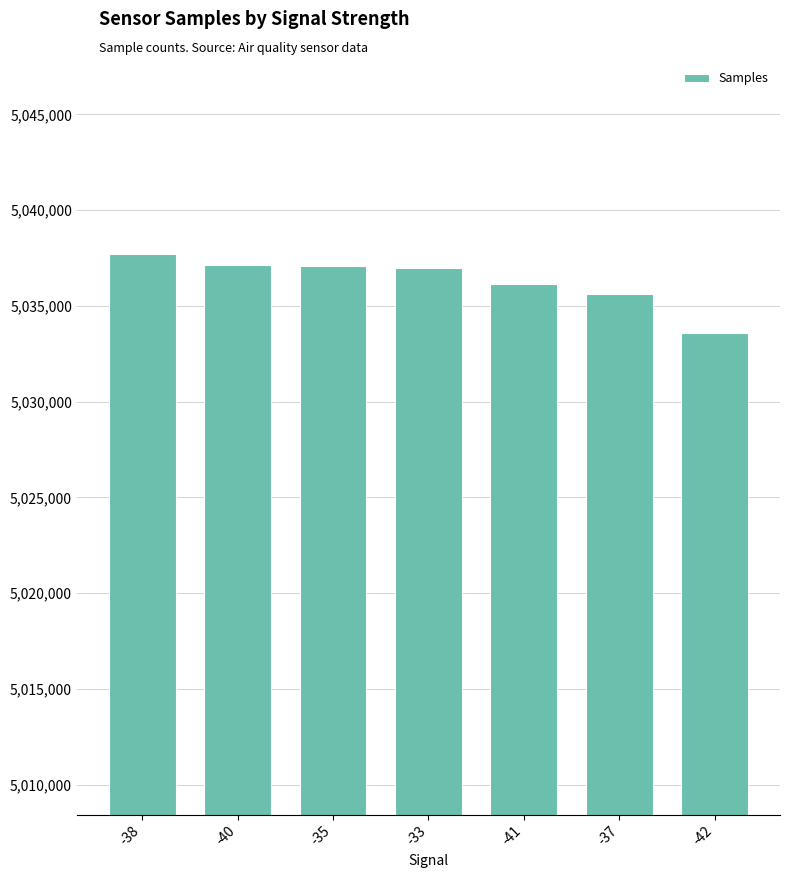

True or false: the data shows 7400242 at -42.

False